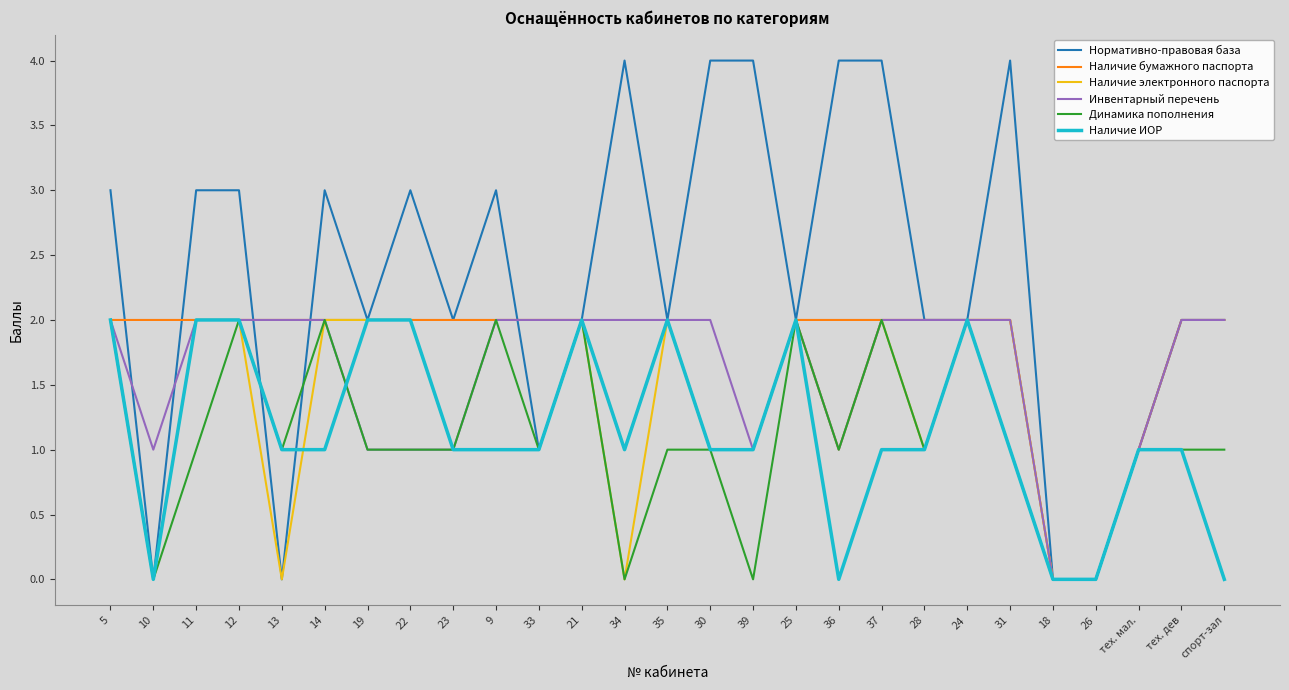

What position from the left is 33?

11